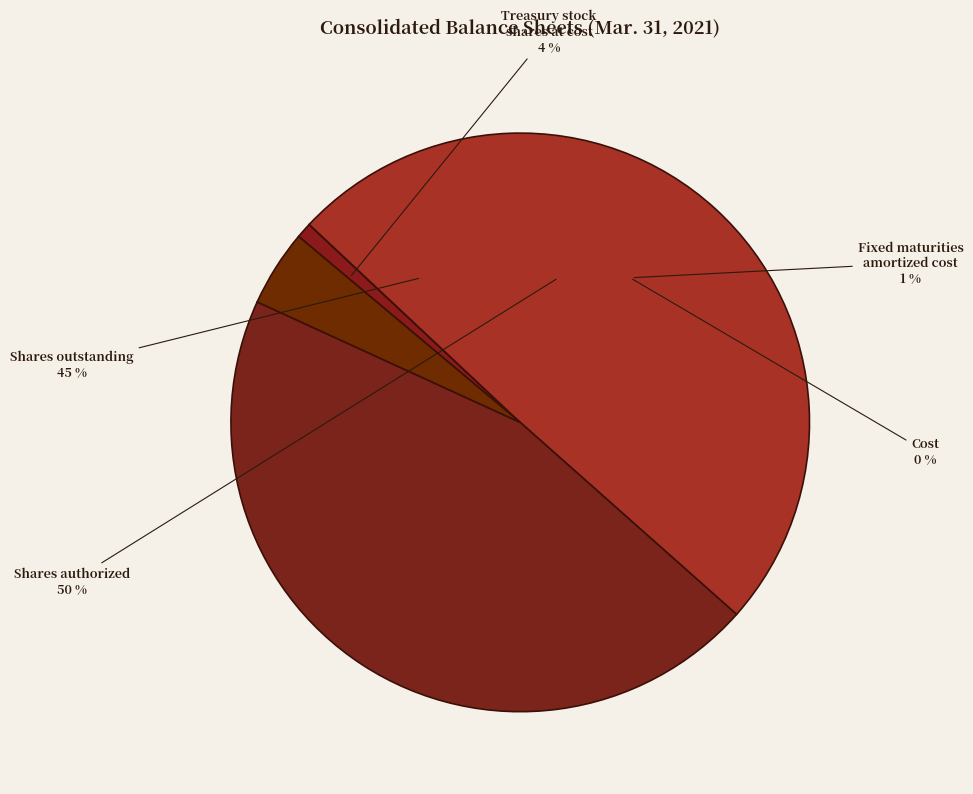

Which has a higher value, Common stock, shares authorized or Fixed maturities, amortized cost?

Common stock, shares authorized